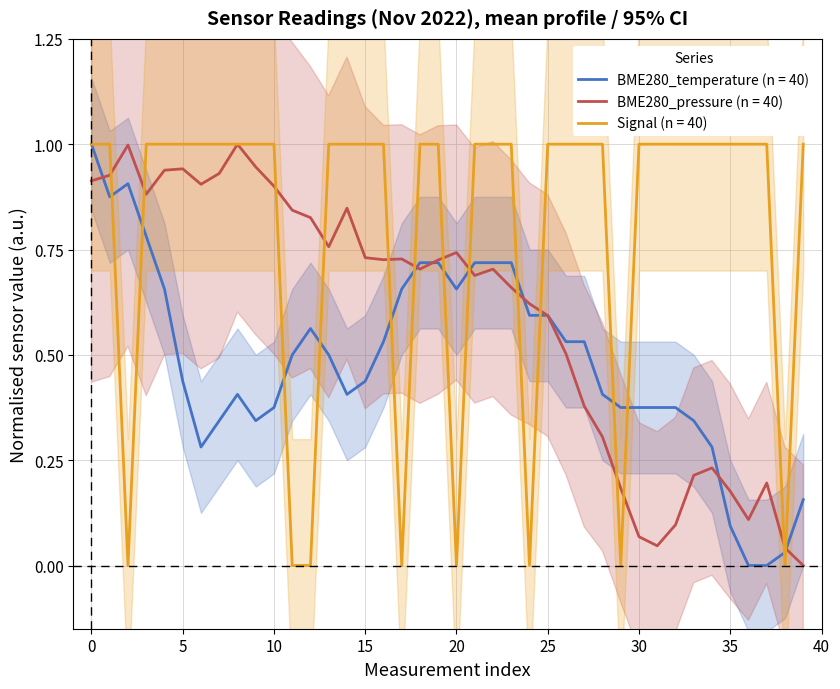

Rank the series at 37 from lowest to highest value.

BME280_temperature, BME280_pressure, Signal